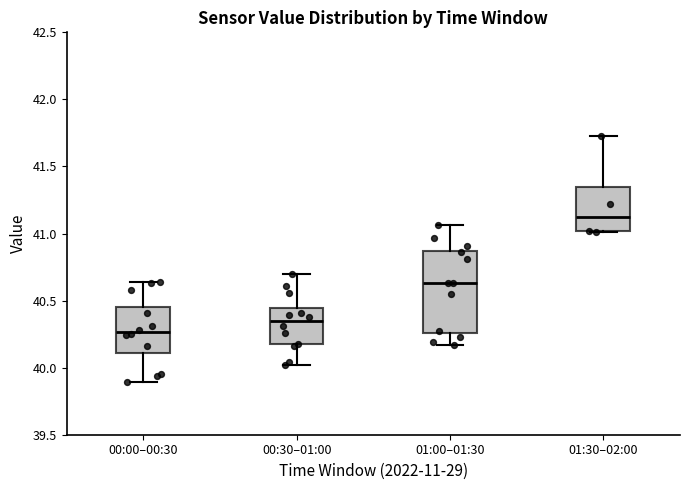

Where does the median line of the box for 00:30–01:00 sit on the y-axis? The values are not printed on the chart, so give them approximately, as read against the axis.

40.35